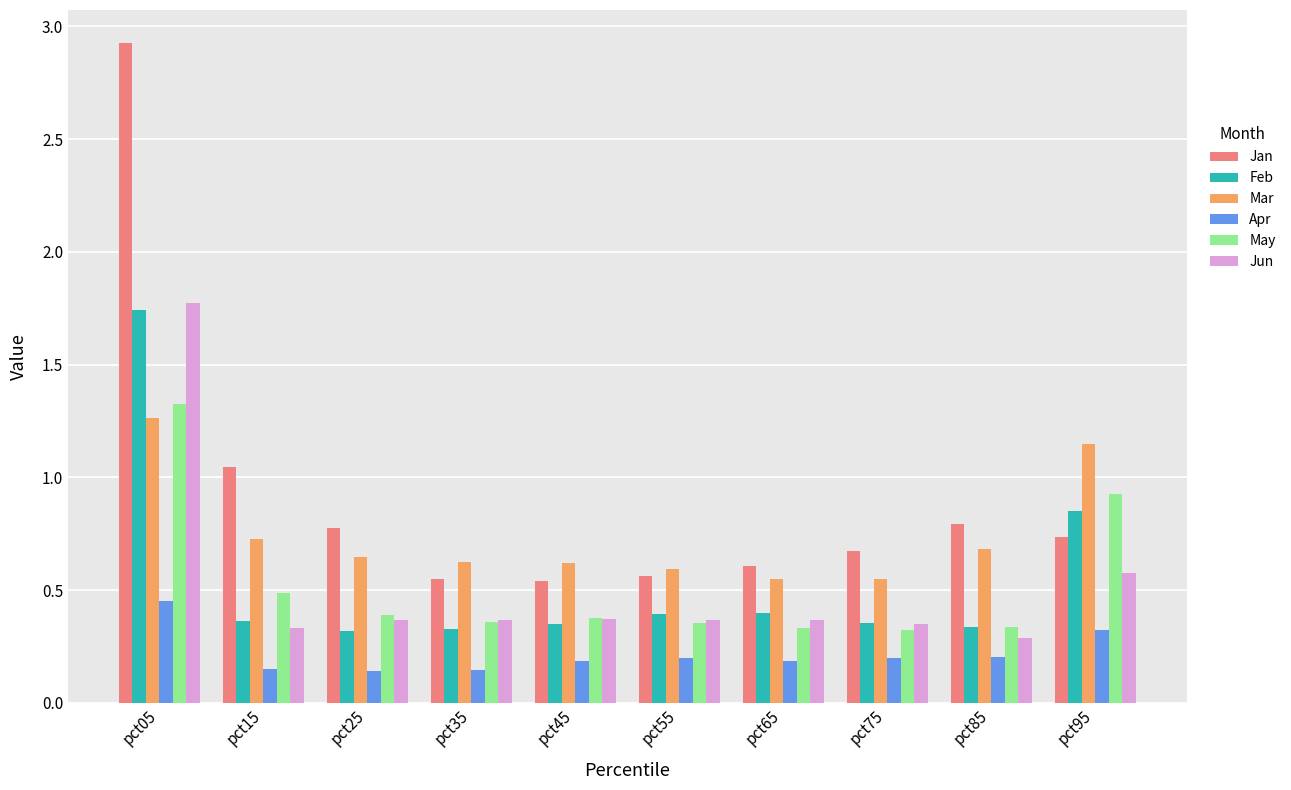

What is the sum of all Mar values?

7.4